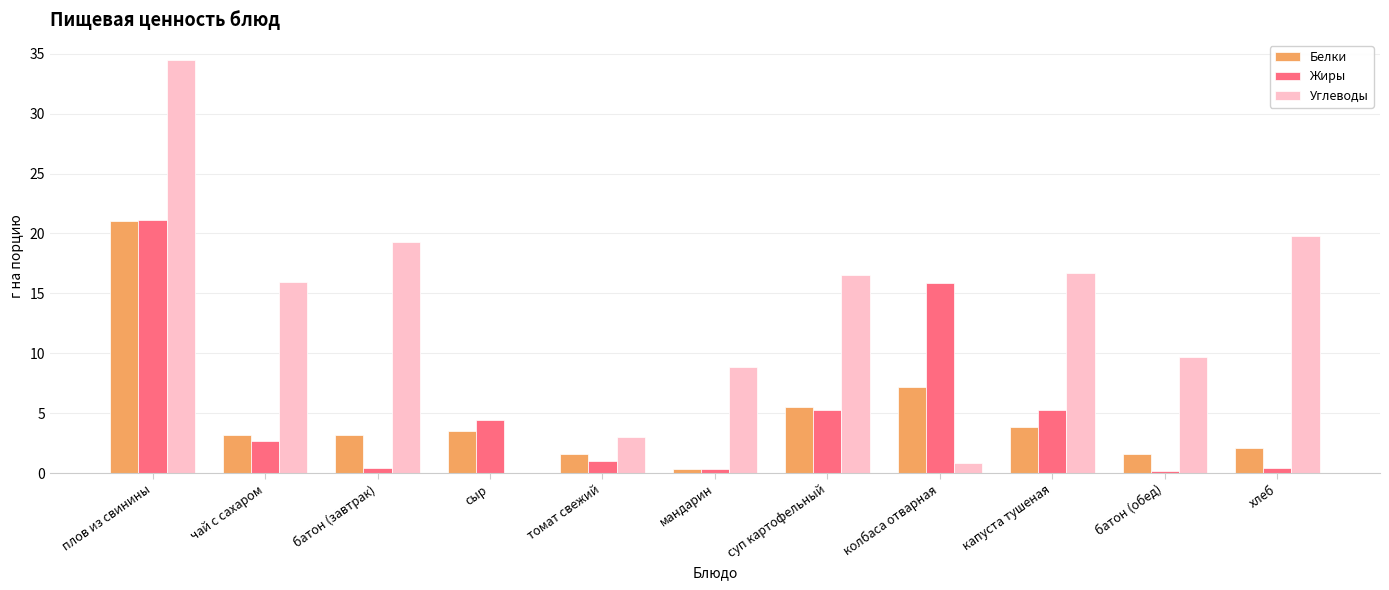

What is the maximum value shown in the chart?

34.4